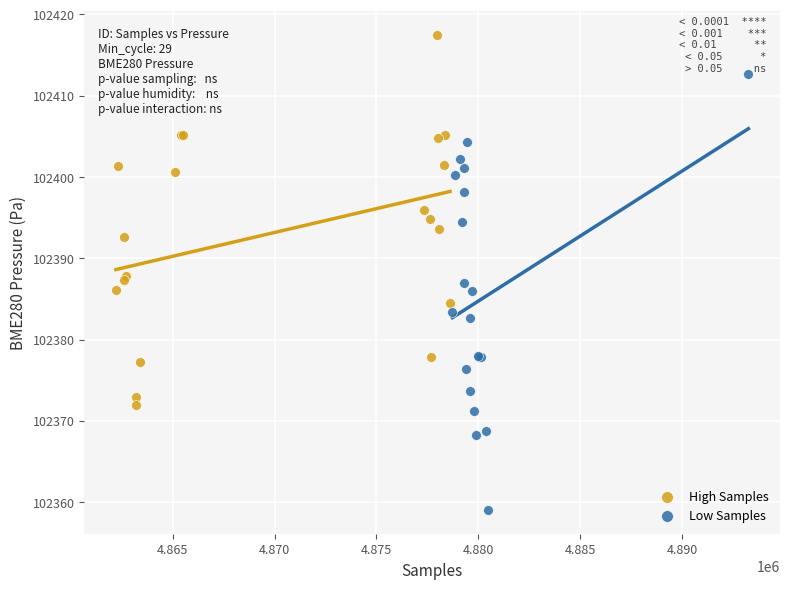

Which series reaches the maximum Y coordinate?

High Samples